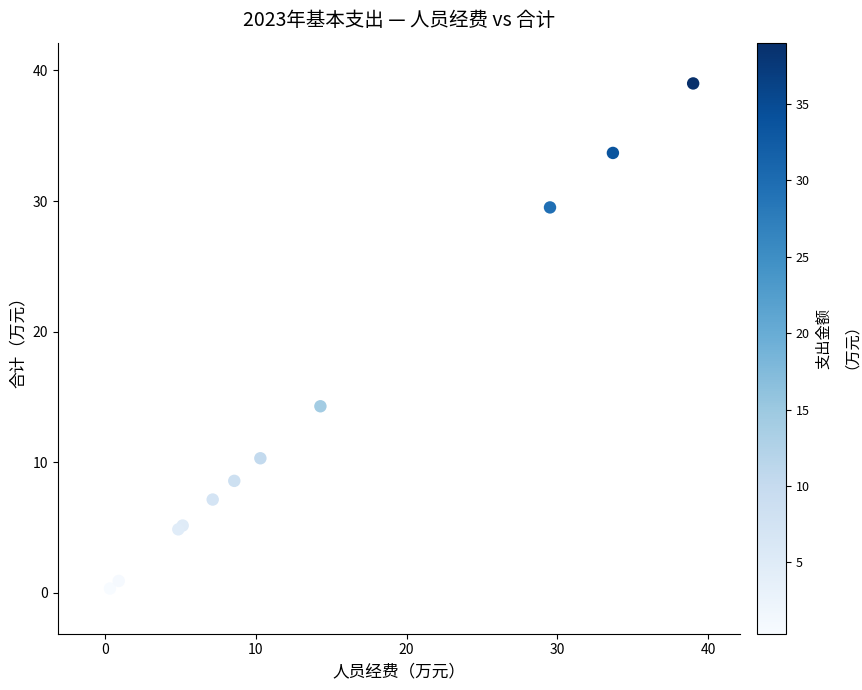

What Y value in the scatter plot is closest to 19?

14.3